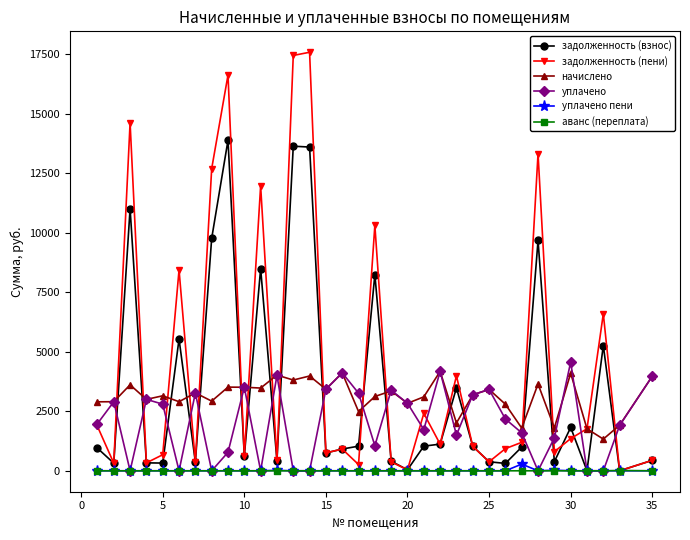

True or false: задолженность (взнос) has more than 2 interior local peaks.

True